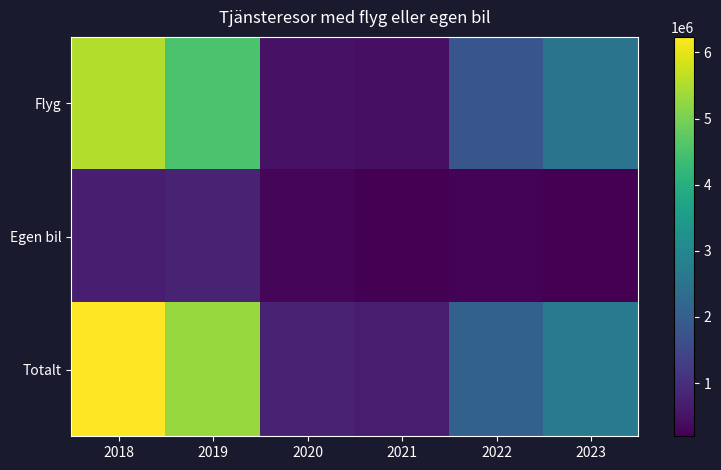

What is the total value across all series at 2018?

12470080.0